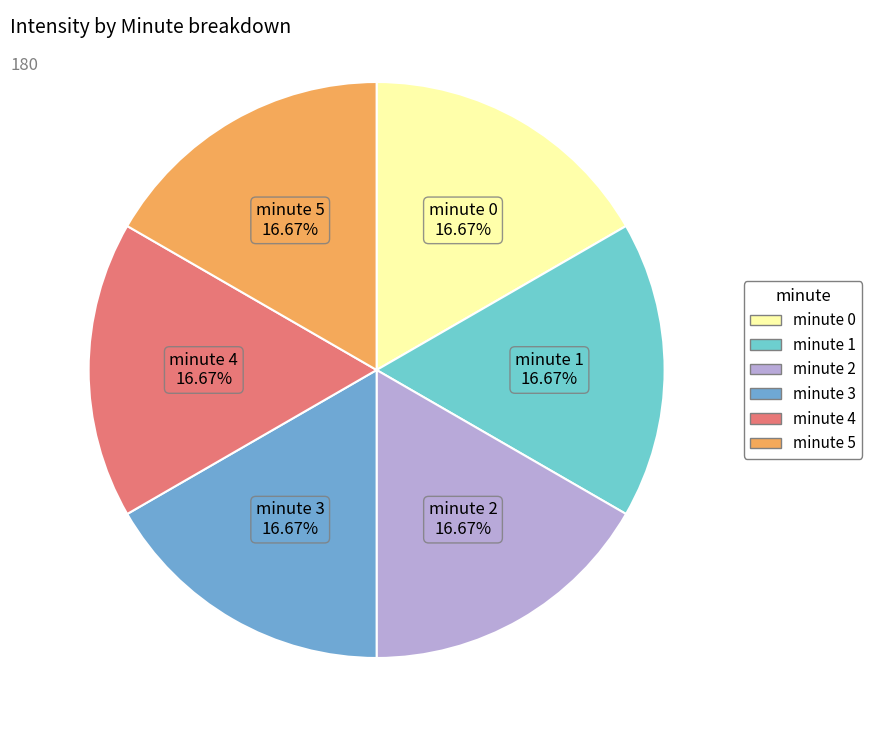

Approximately how many times larger is the value at minute 1 compared to minute 2?

1.0